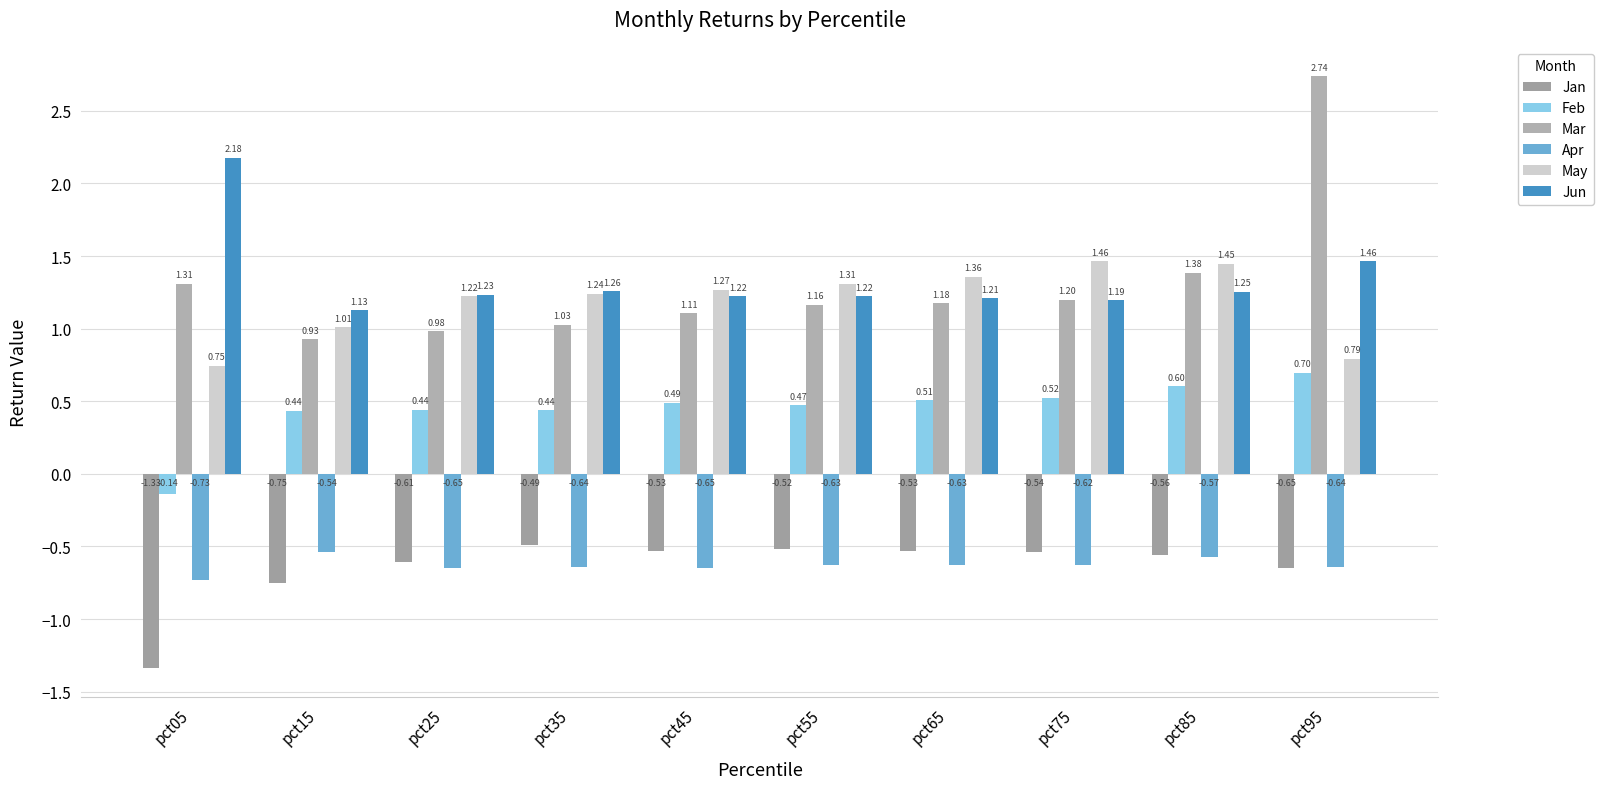

True or false: Jan has a value of -0.6 at pct85.

True